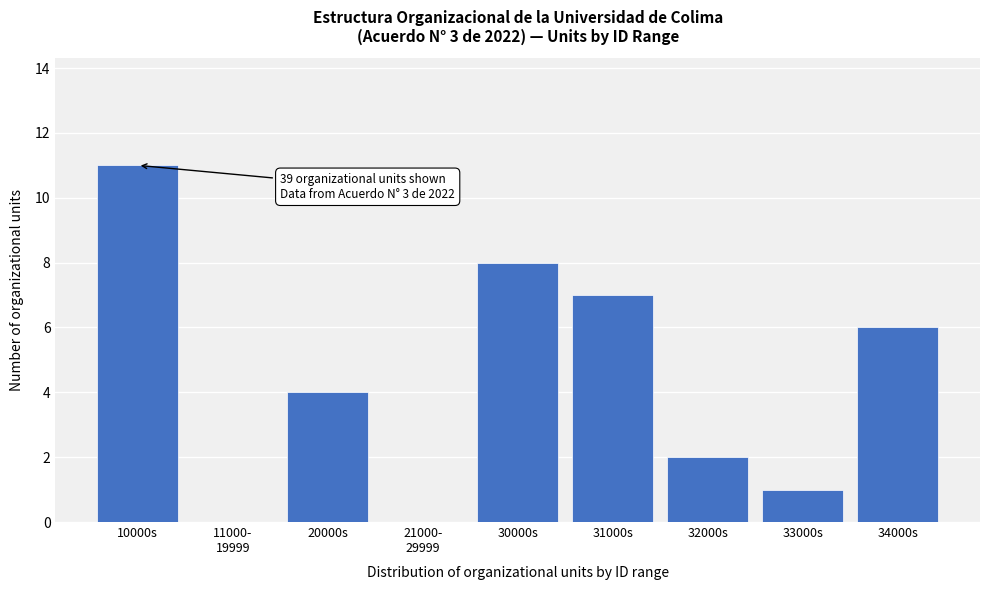

What is the sum of all values?

39